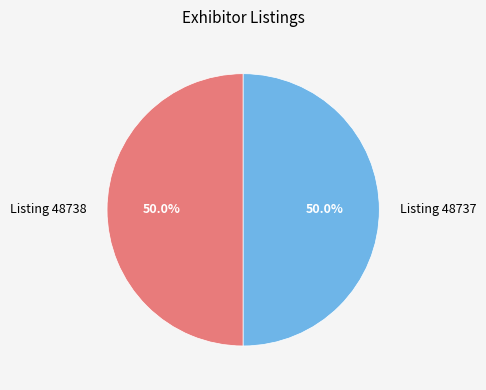

Approximately how many times larger is the value at Listing 48738 compared to Listing 48737?

1.0